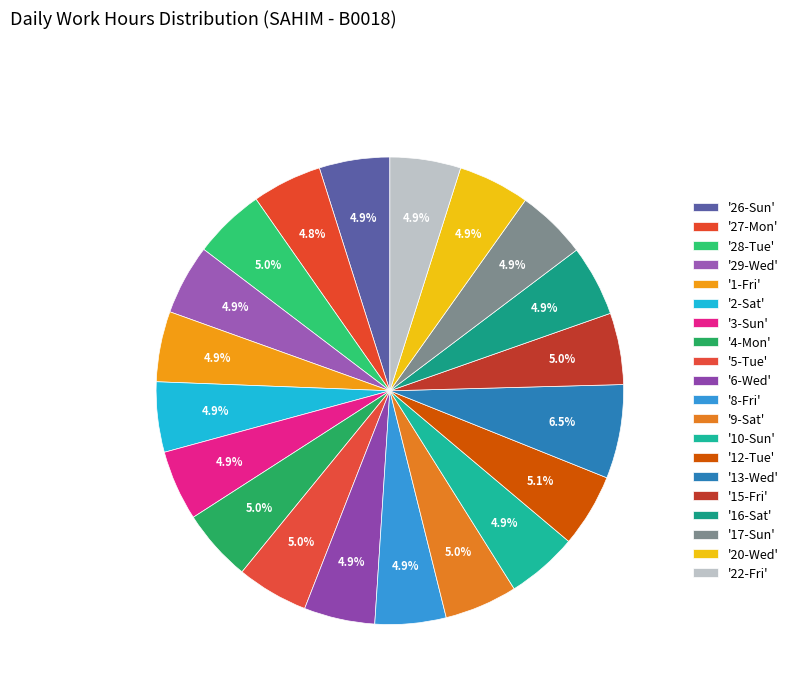

Does any single category account for the majority?

No